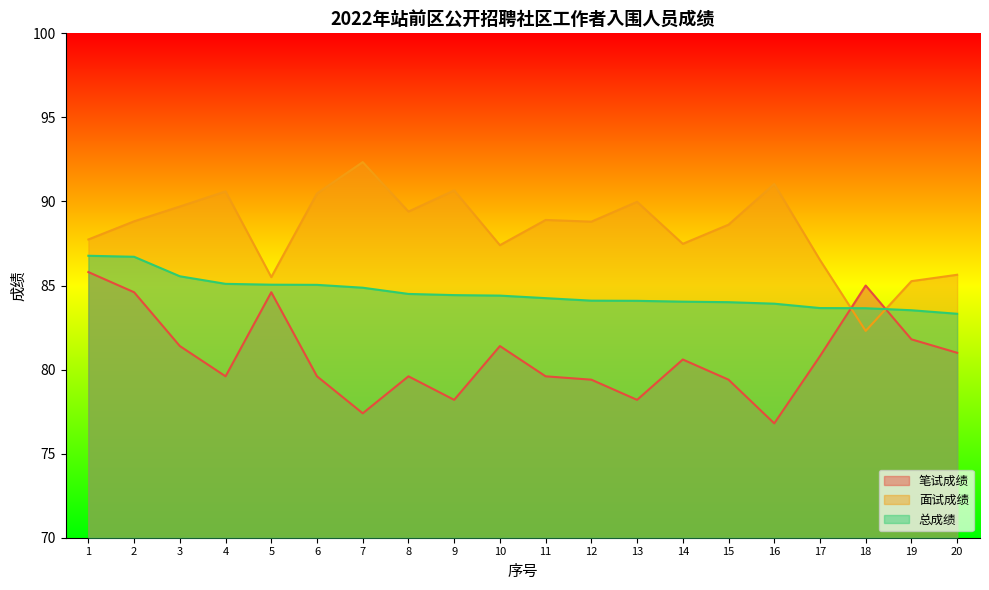

What is the sum of all 总成绩 values?

1691.0